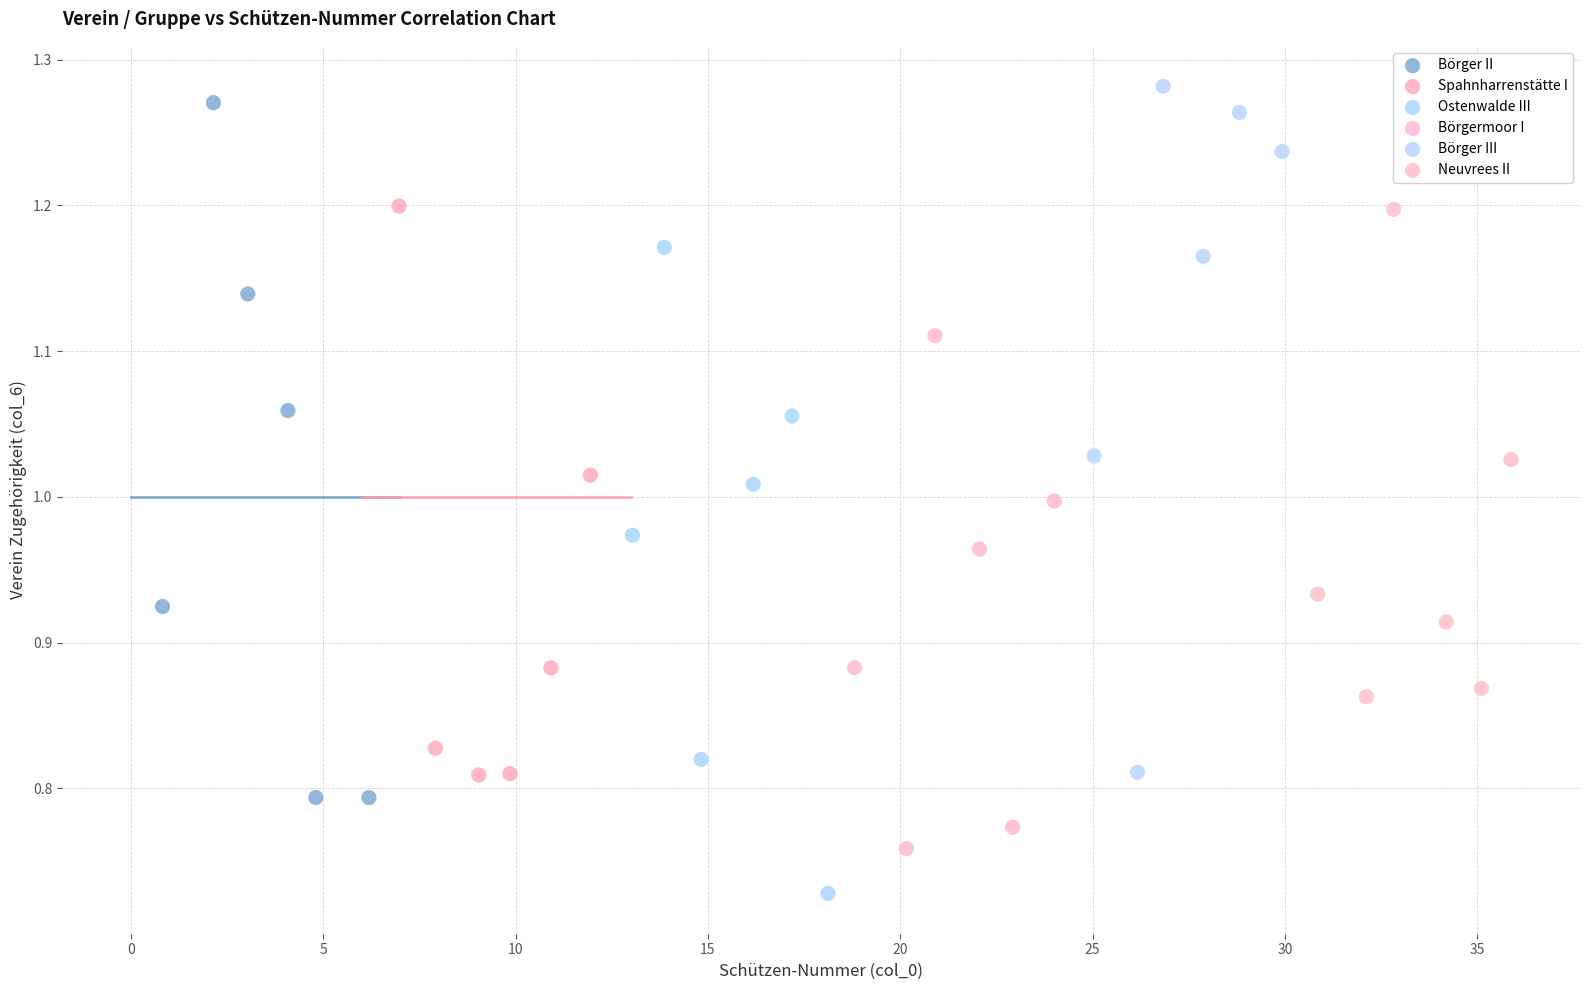

What are all the series names shown in the legend?

Börger II, Spahnharrenstätte I, Ostenwalde III, Börgermoor I, Börger III, Neuvrees II